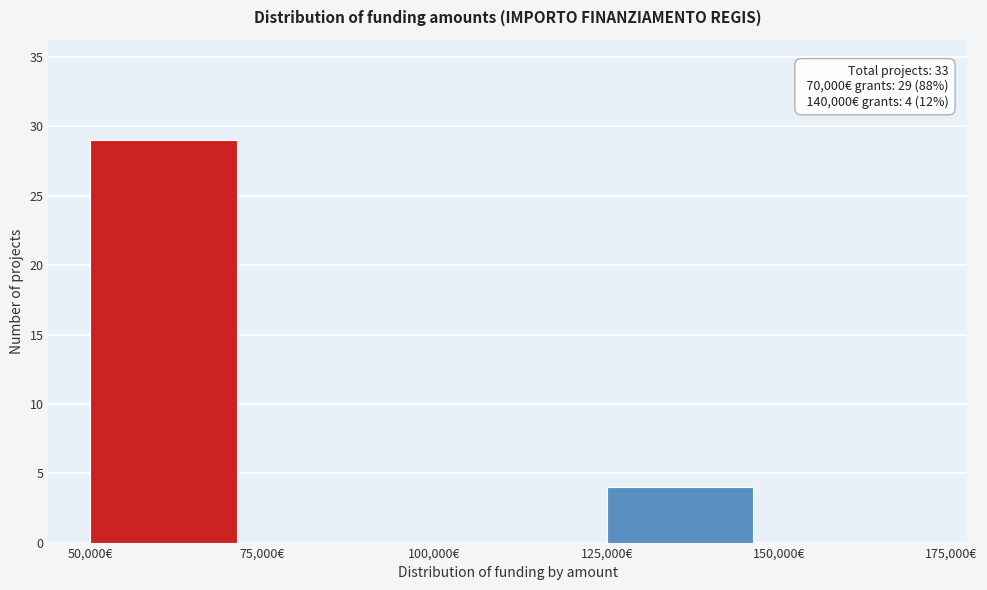

Which range on the x-axis has the tallest bar?

50000 to 75000